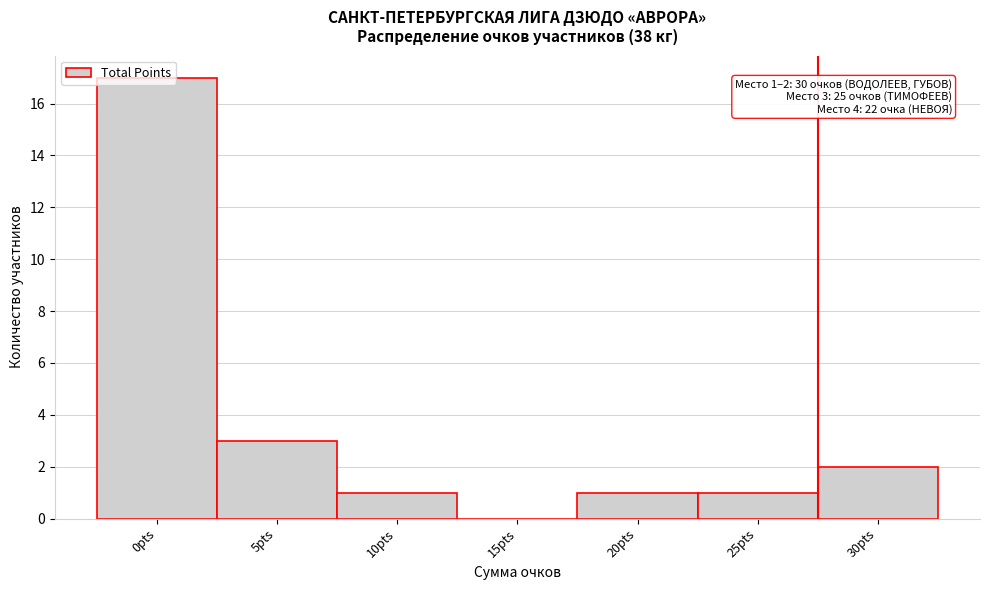

The value at 0pts is 30. True or false?

False